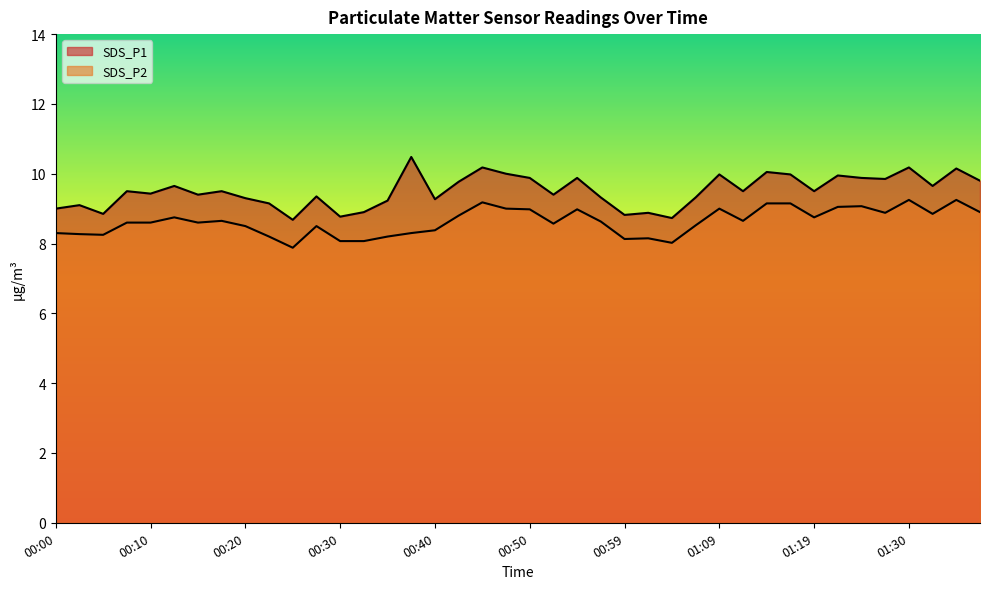

Is it true that SDS_P2 equals 8.6 at 00:10?

True